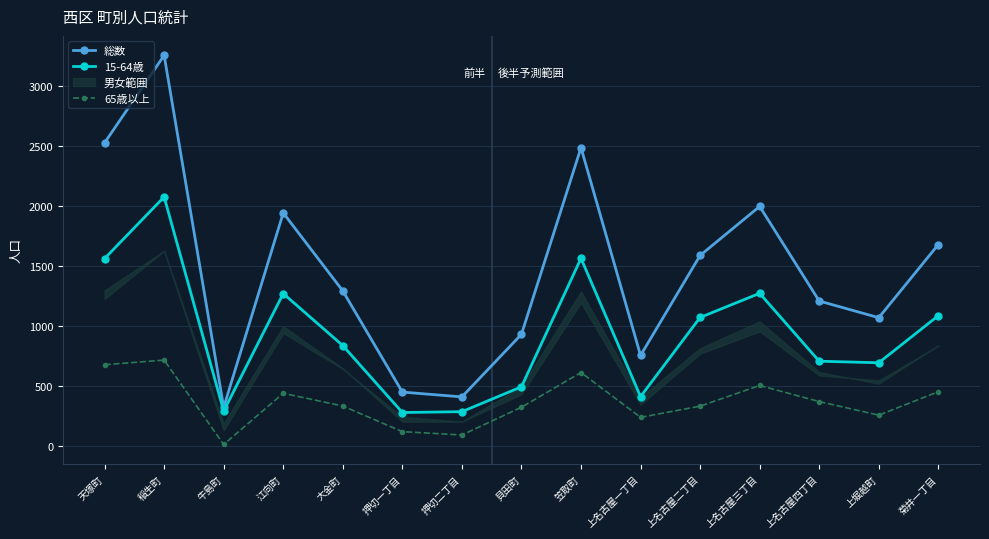

What are all the series names shown in the legend?

総数, 15-64歳, 65歳以上